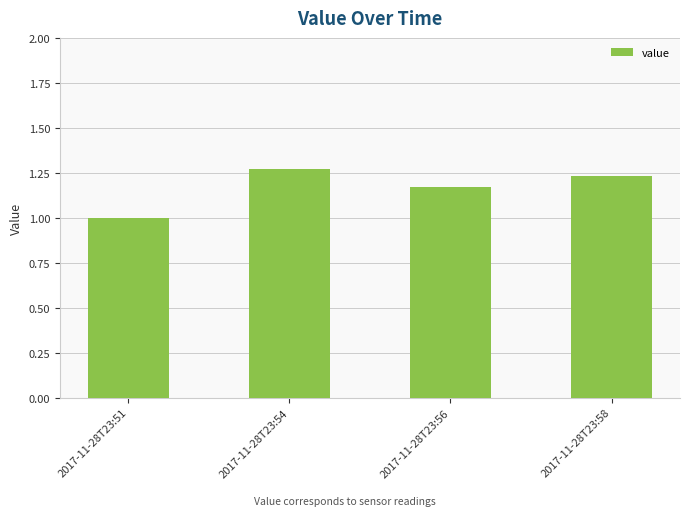

What is the sum of all values?

4.7